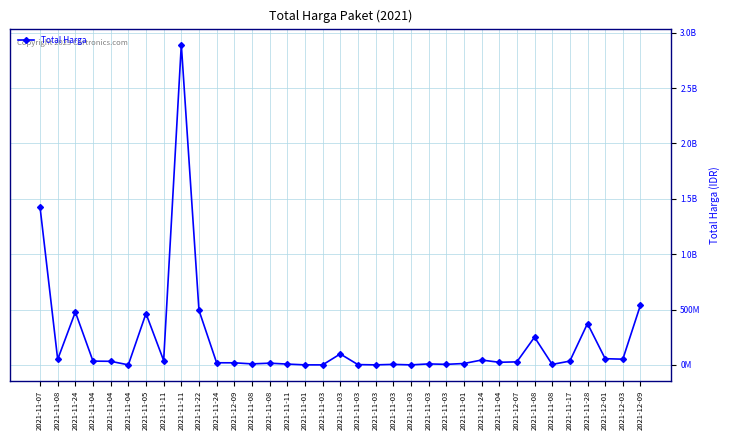

What is the greatest value displayed?

2892122000